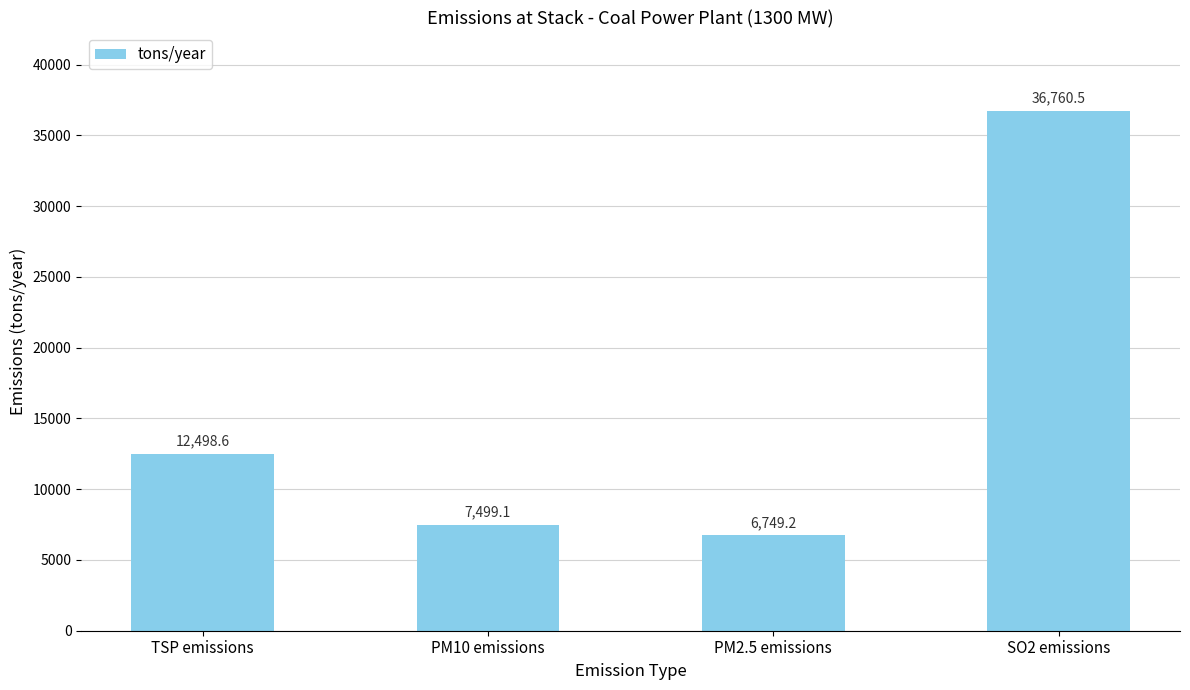

Reading right to left, transcribe all the data shown in this chart.

SO2 emissions=36760.5	PM2.5 emissions=6749.2	PM10 emissions=7499.1	TSP emissions=12498.6